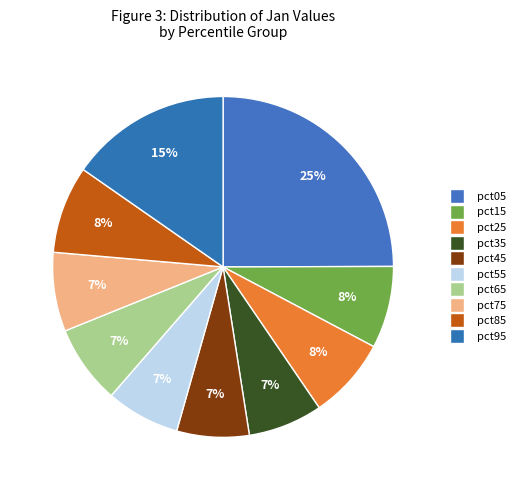

Rank the categories by value from highest to lowest.

pct05, pct95, pct85, pct15, pct25, pct75, pct65, pct35, pct55, pct45